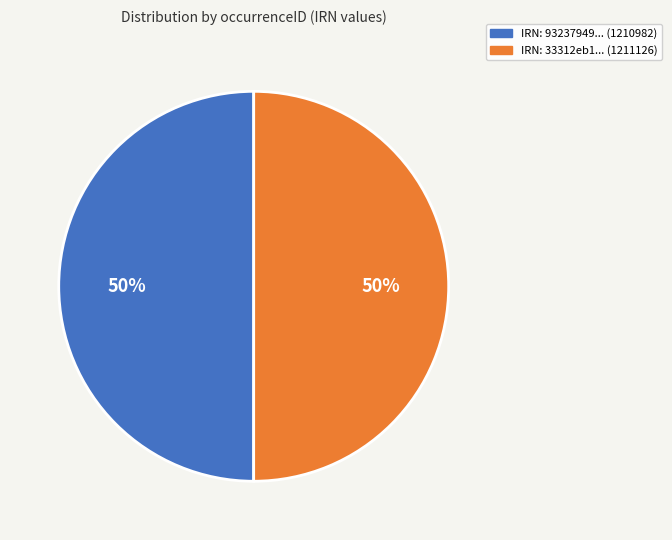

What is the ratio of the value at IRN: 93237949... (1210982) to the value at IRN: 33312eb1... (1211126)?

1.0